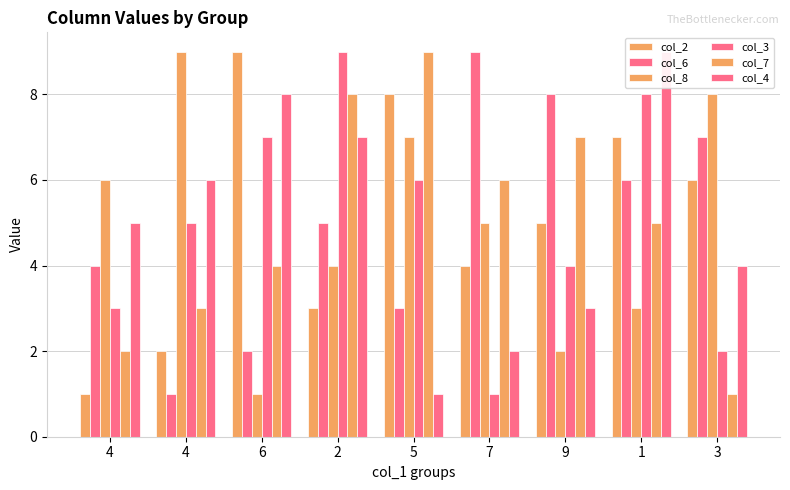

What are all the series names shown in the legend?

col_2, col_6, col_8, col_3, col_7, col_4